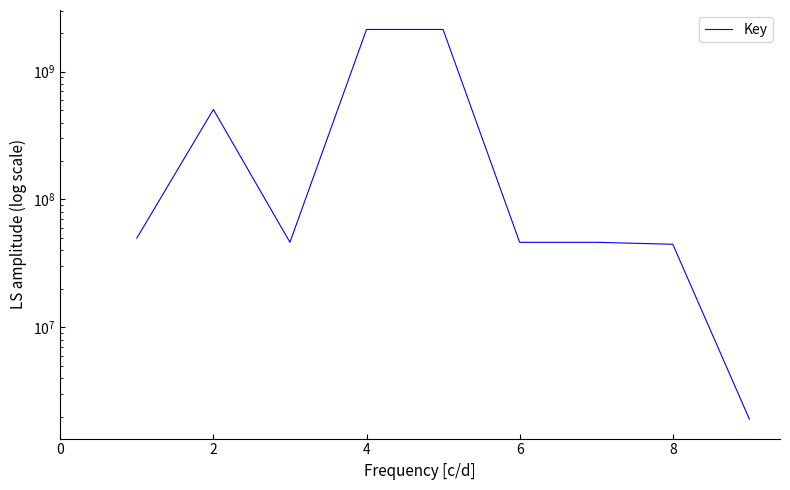

At which label is the value closest to 1069797793?

2